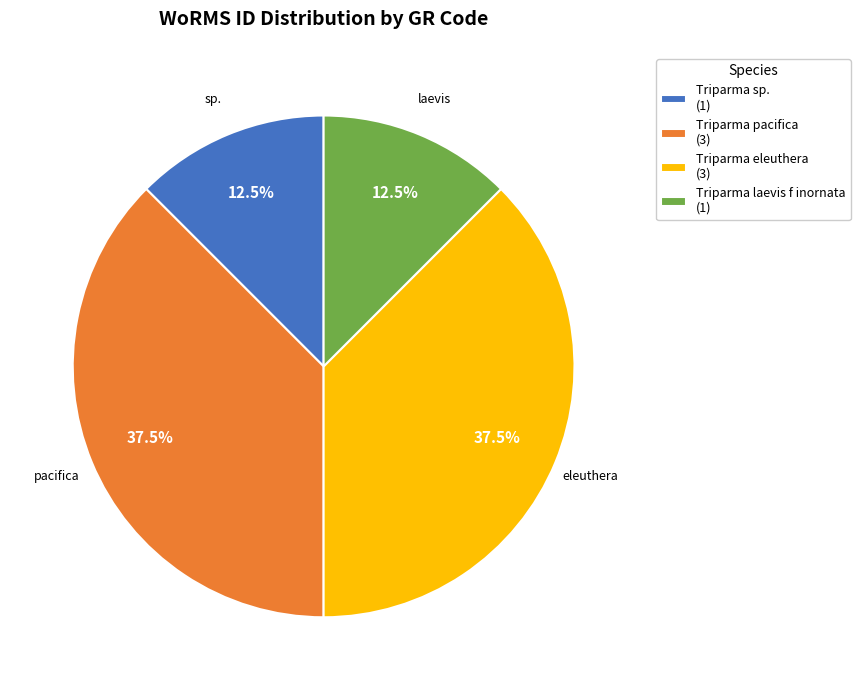

What percentage is NOT represented by Triparma sp. (1)?

87.5%